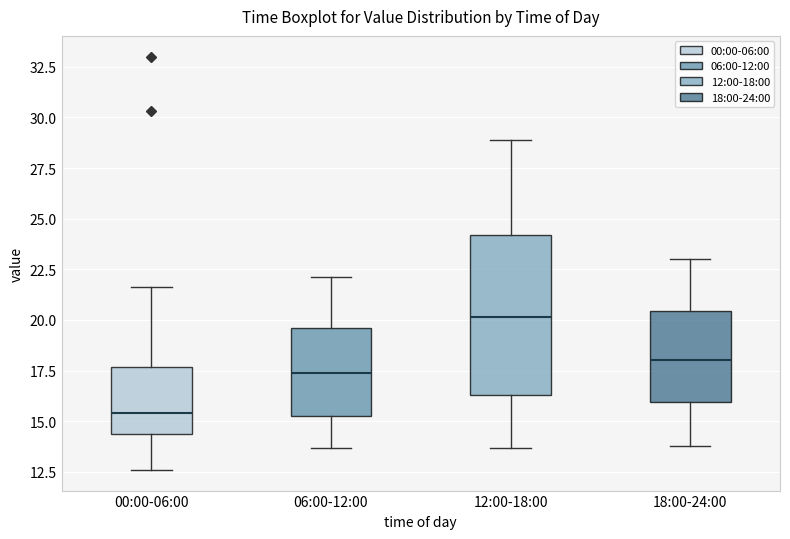

Which box's median line is the lowest?

00:00-06:00